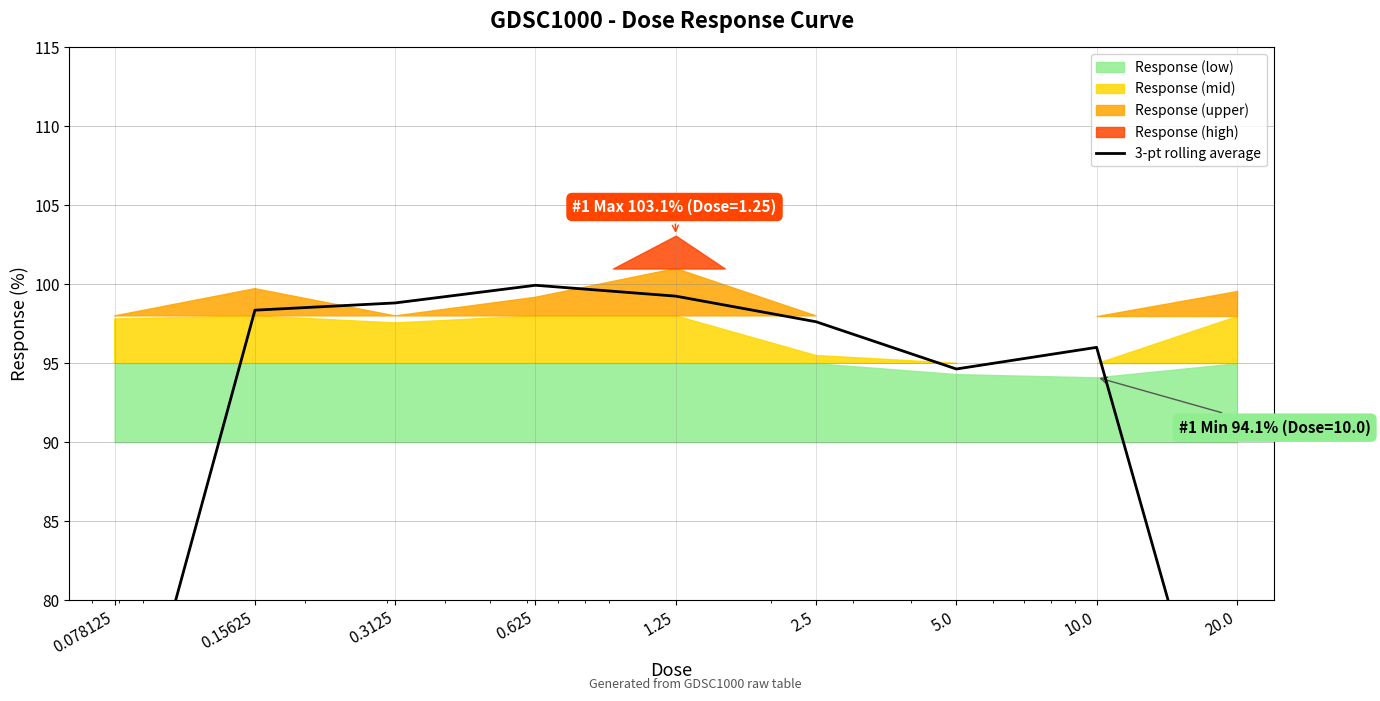

What is the difference between the maximum and second lowest values?

34.1